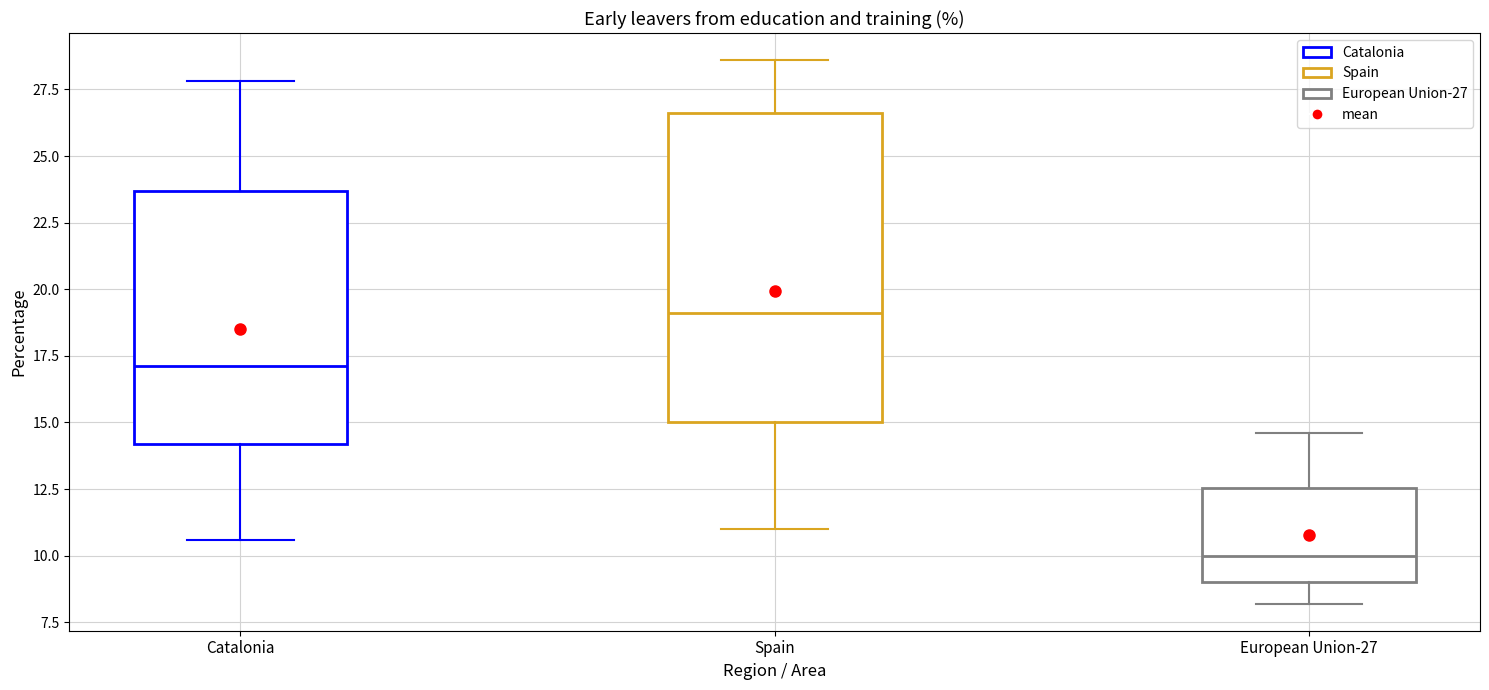

Comparing the boxes themselves (not the whiskers), which one is the tallest?

Spain